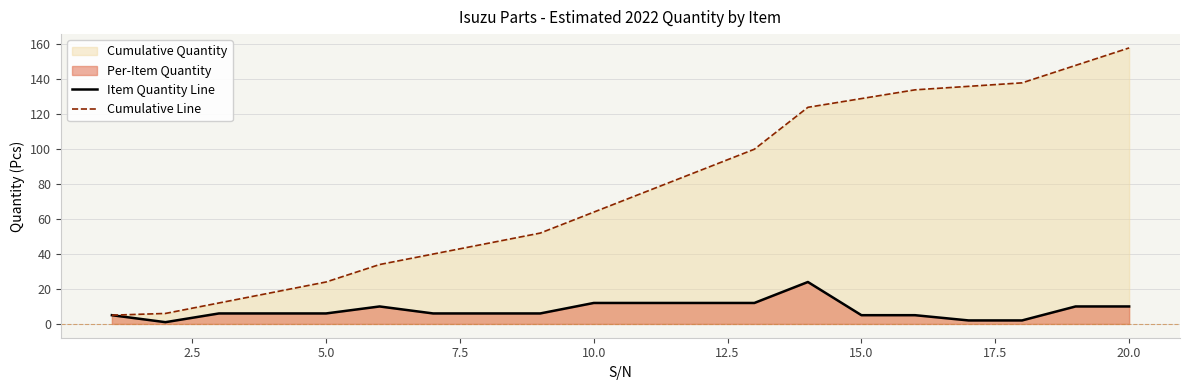

The Item Quantity Line series shows 10 at 20.0. True or false?

True